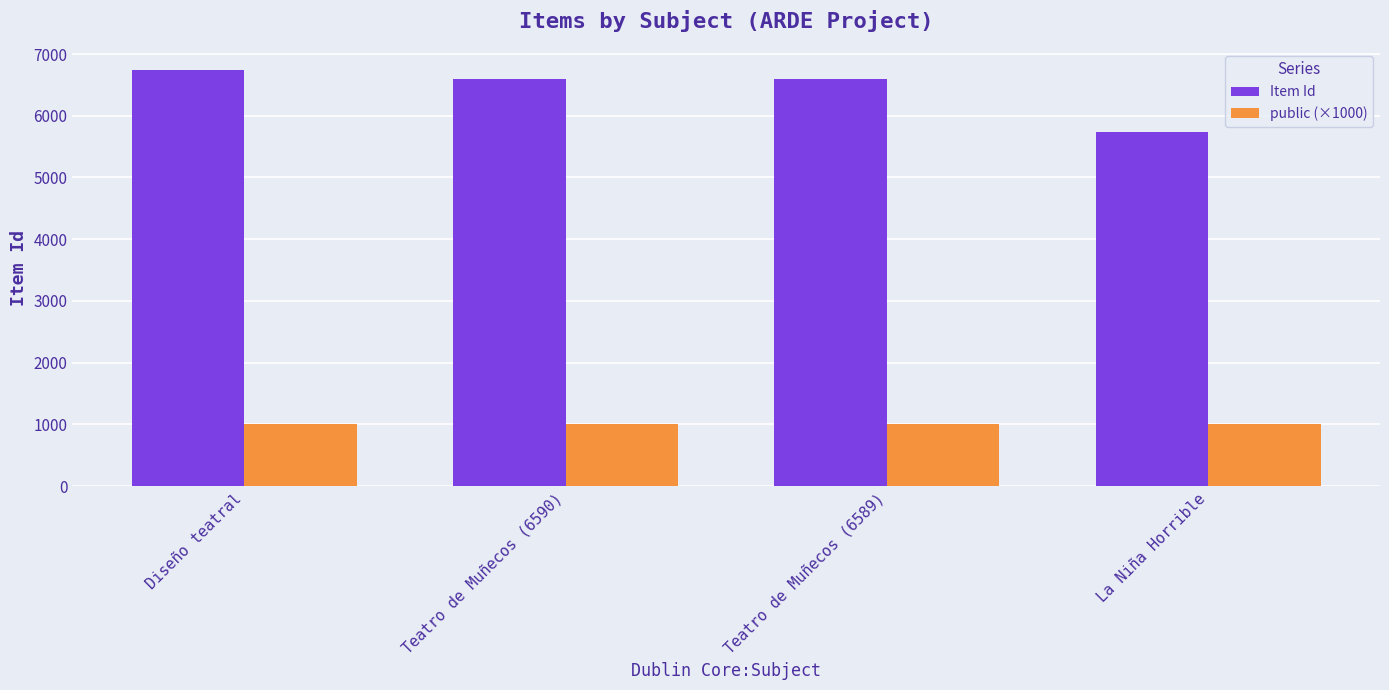

Which series has the widest spread of values?

Item Id